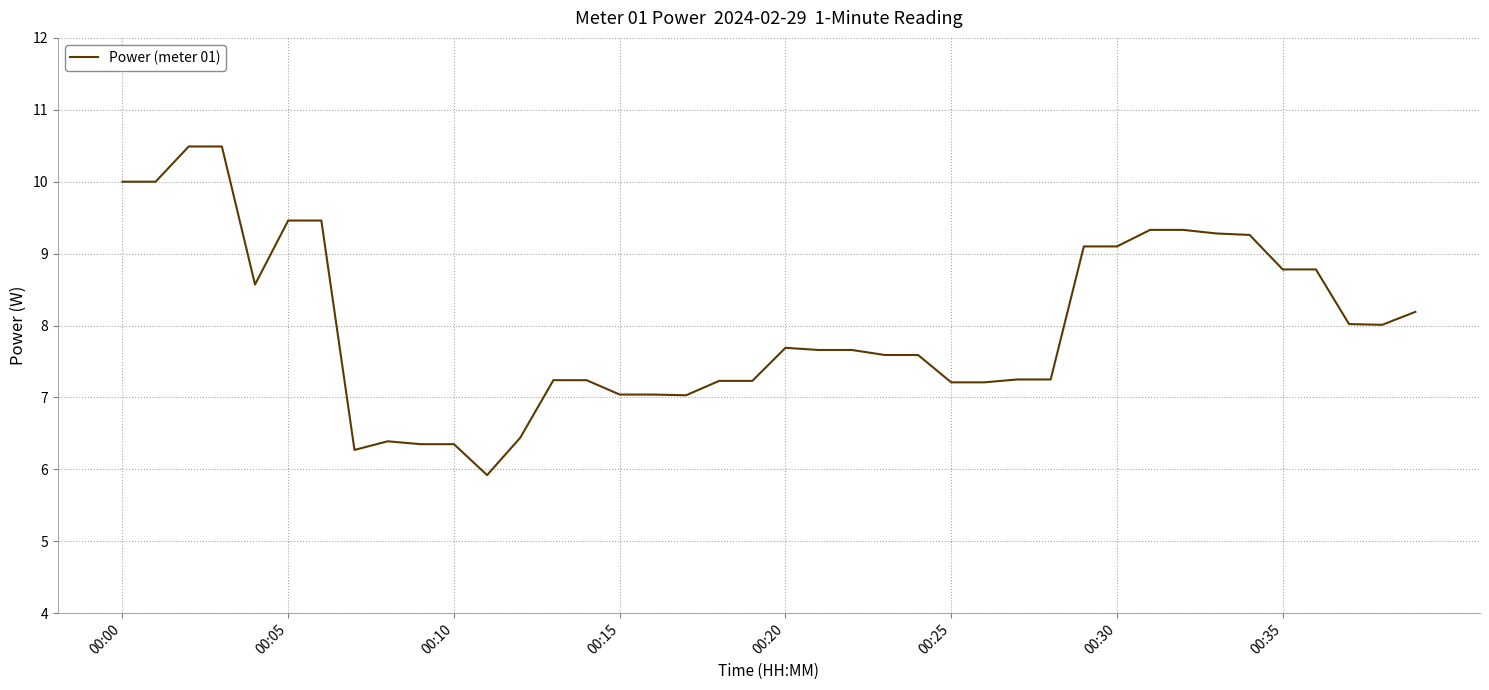

What is the difference between the maximum and minimum values?

4.6